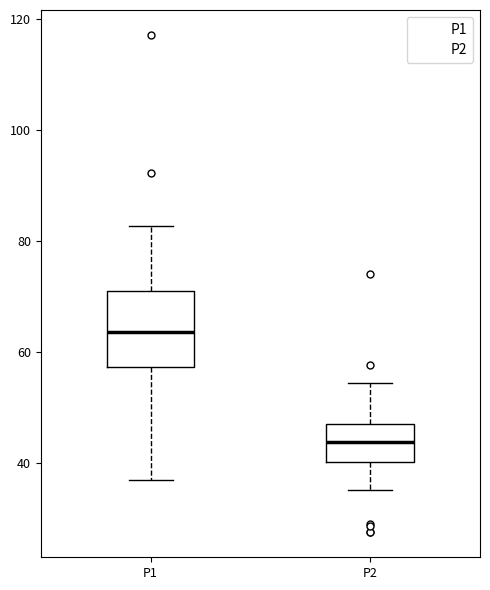

Which box is the tallest, from its lower edge to its upper edge?

P1